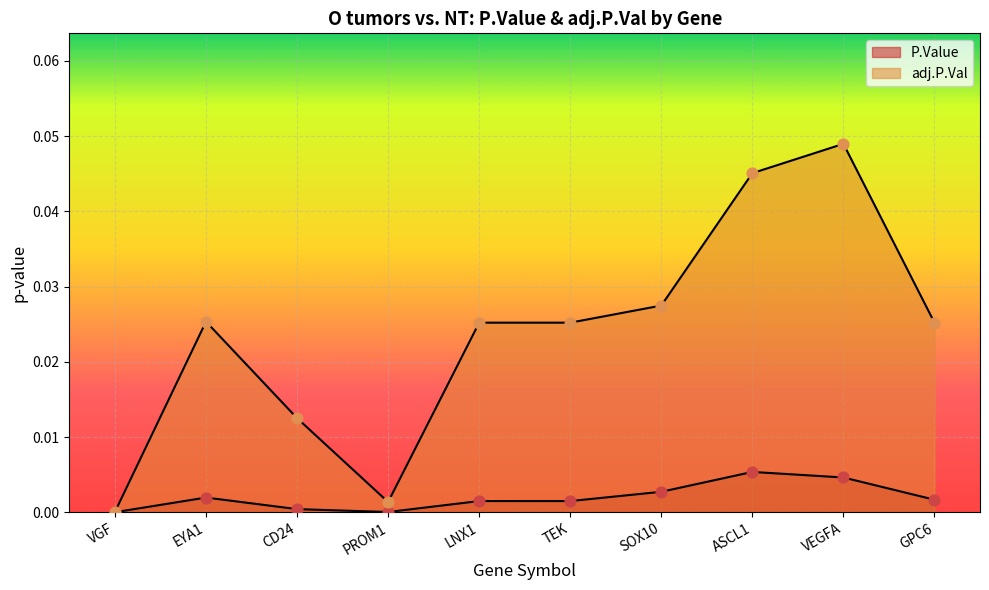

Is the value of adj.P.Val at TEK greater than the value of P.Value at VGF?

Yes